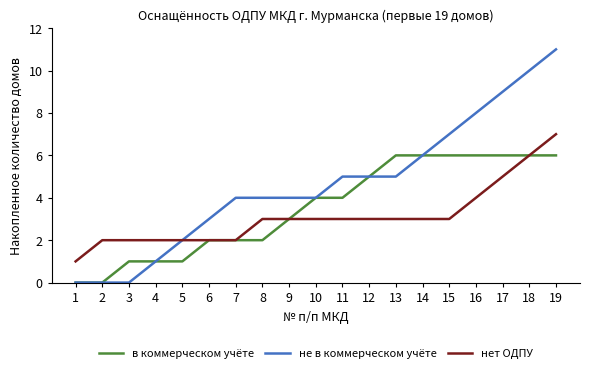

List the series in order of their peak value, highest first.

не в коммерческом учёте, нет ОДПУ, в коммерческом учёте